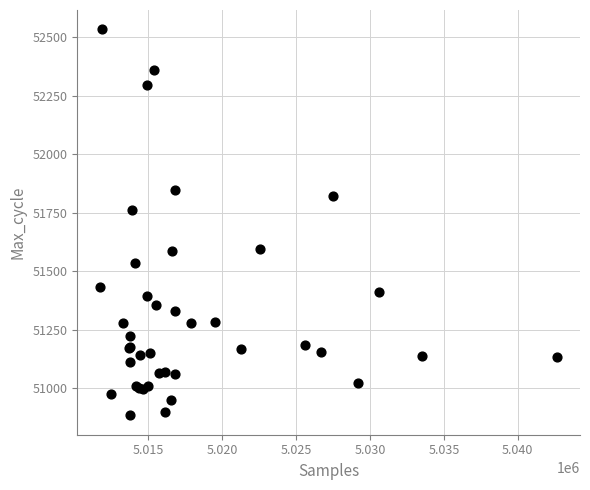

What Y value in the scatter plot is closest to 51708?

51762